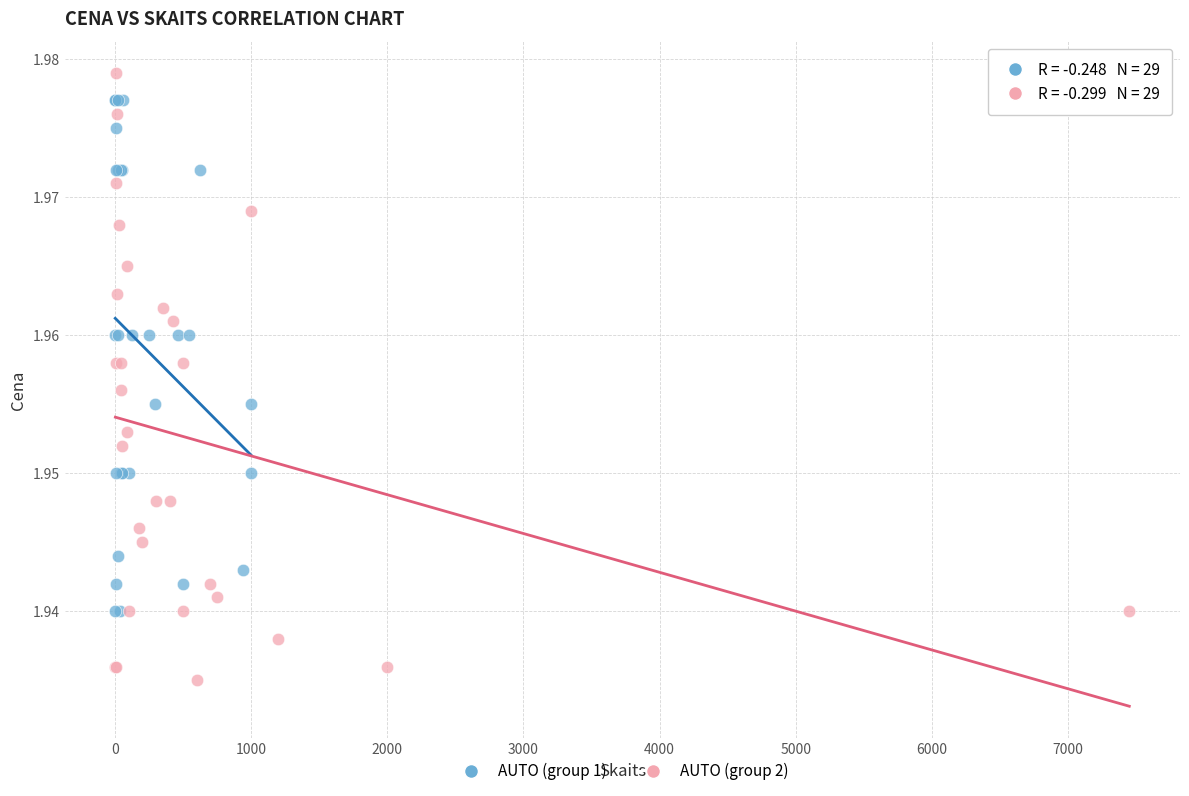

Which series contains the lowest Y value?

AUTO (group 2)